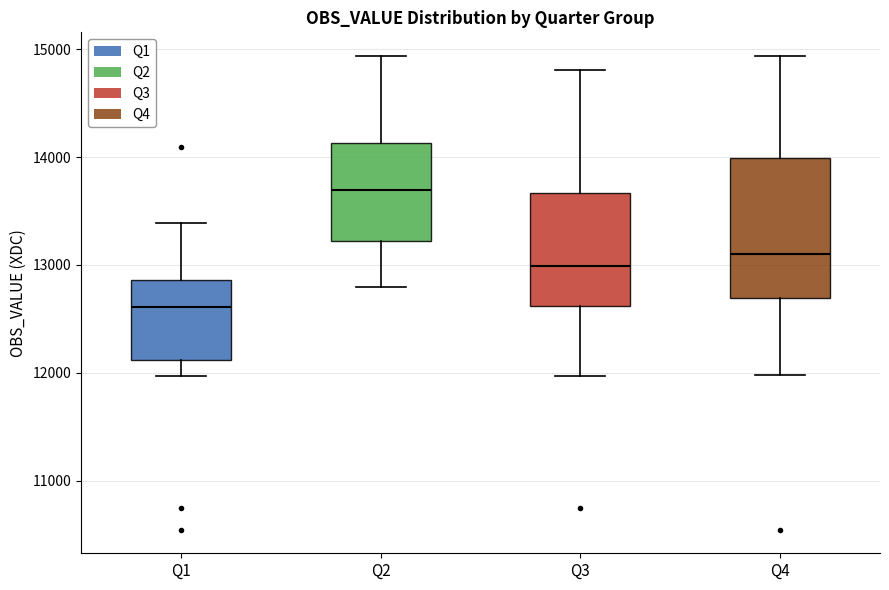

Where does the upper whisker of the box for Q3 end on the y-axis? The values are not printed on the chart, so give them approximately, as read against the axis.

14800